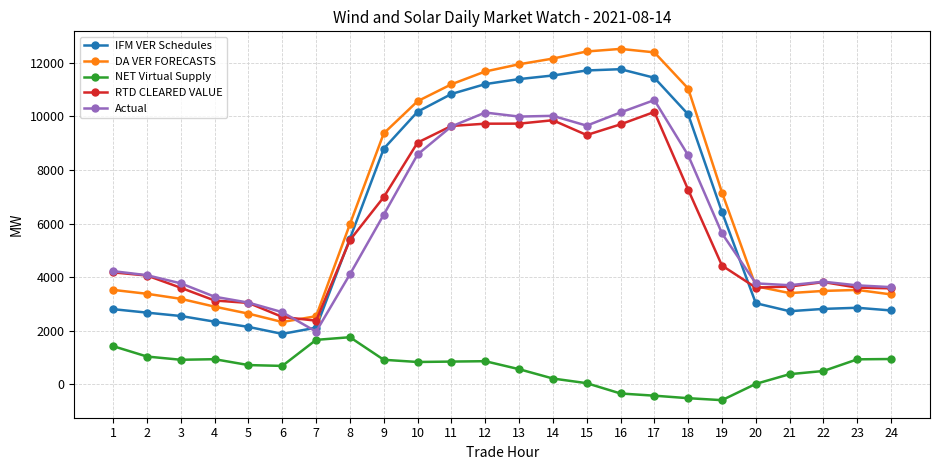

True or false: IFM VER Schedules has a value of 8946.7 at 8.

False